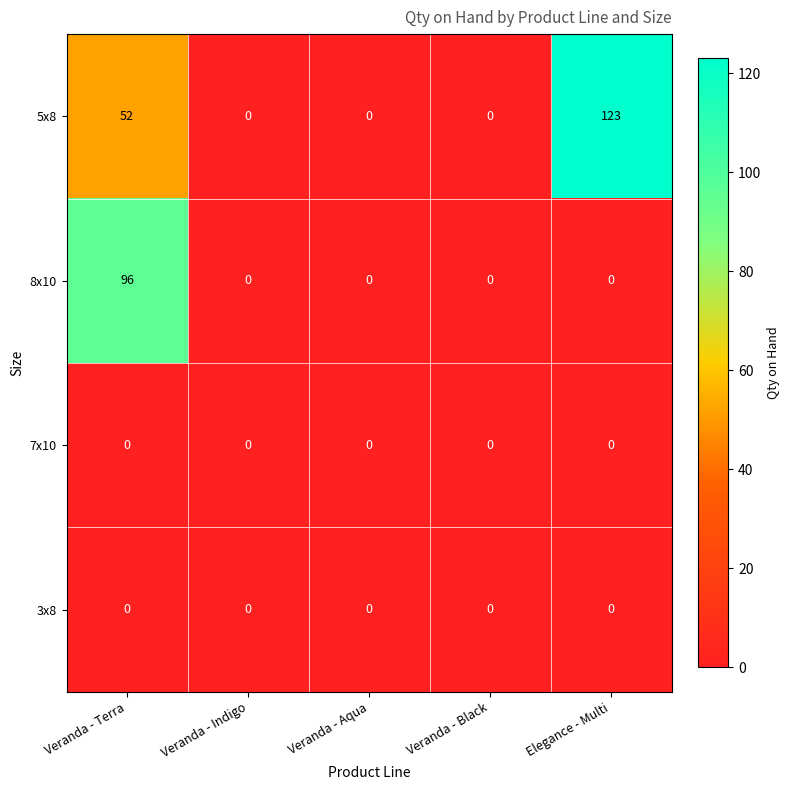

How many 5x8 values are between 0 and 52?

4